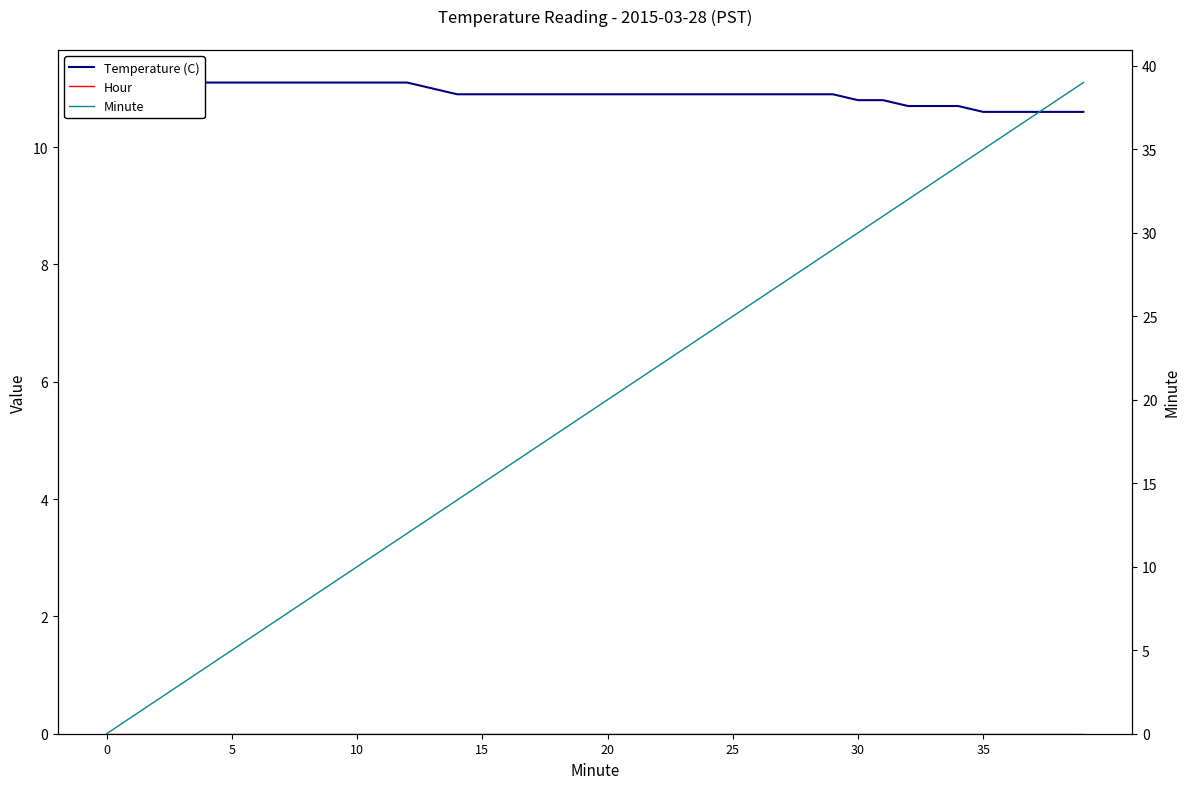

How many categories are shown in the chart?

40